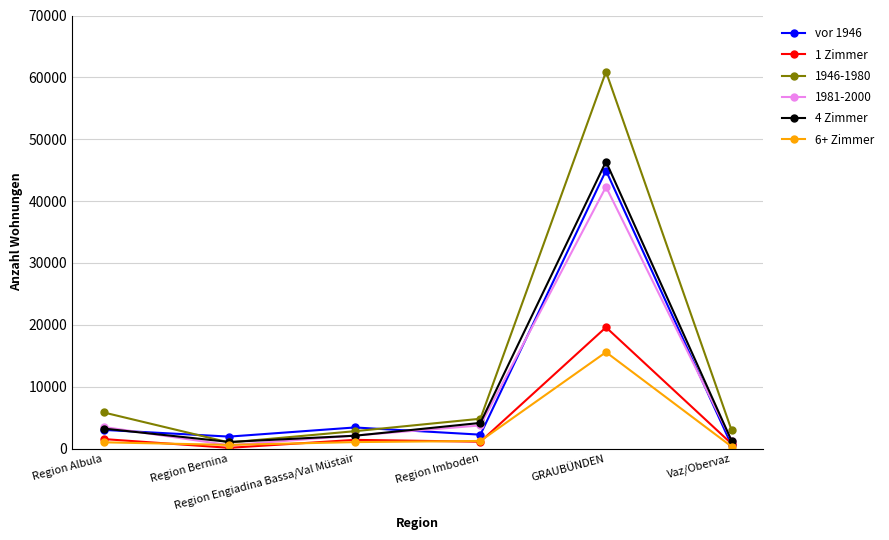

What is the minimum value shown in the chart?

119